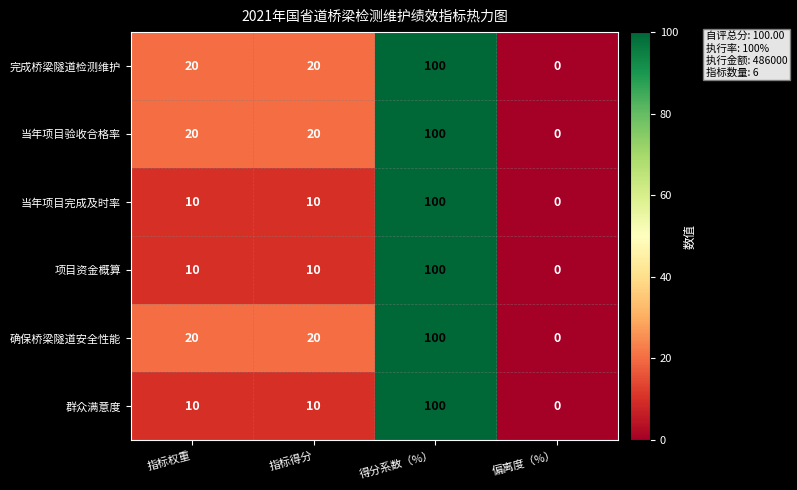

How many 确保桥梁隧道安全性能 values are between 20 and 100?

3